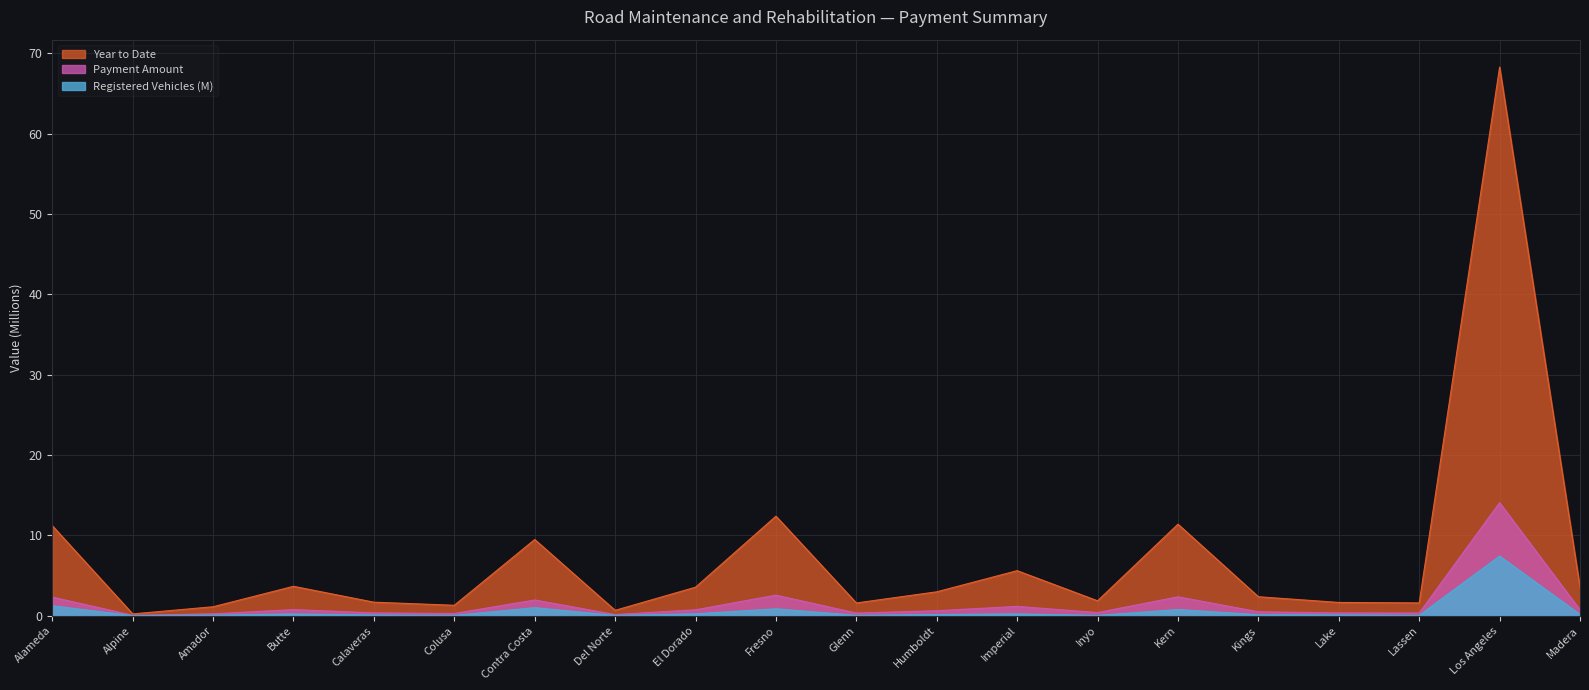

What is the value of the Payment Amount point at the 11th from the left?

0.3